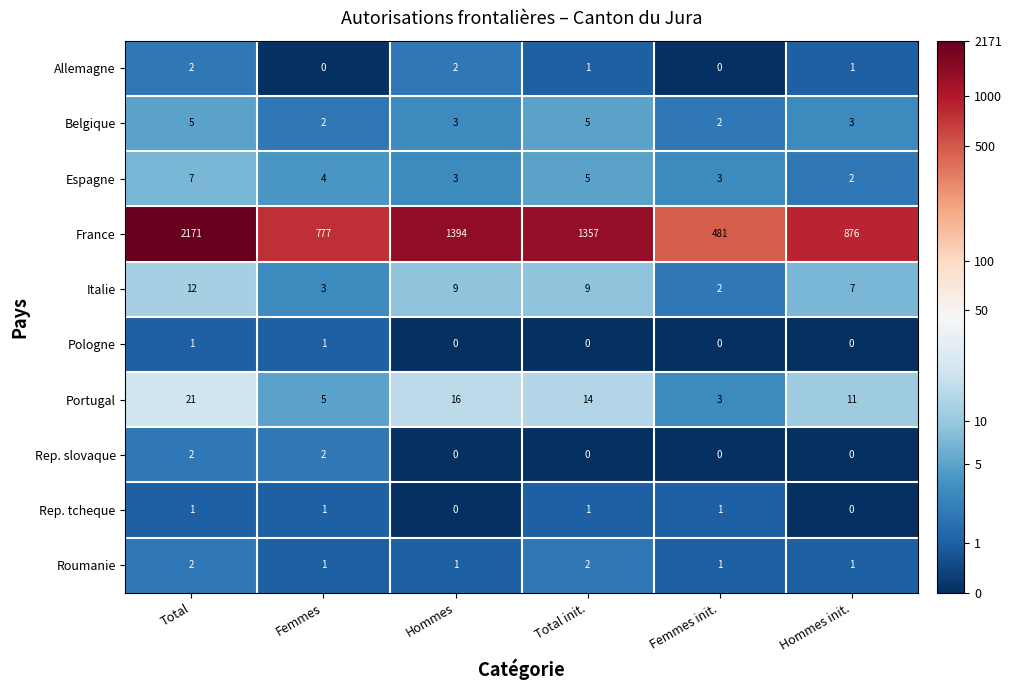

What is the greatest value displayed?

2171